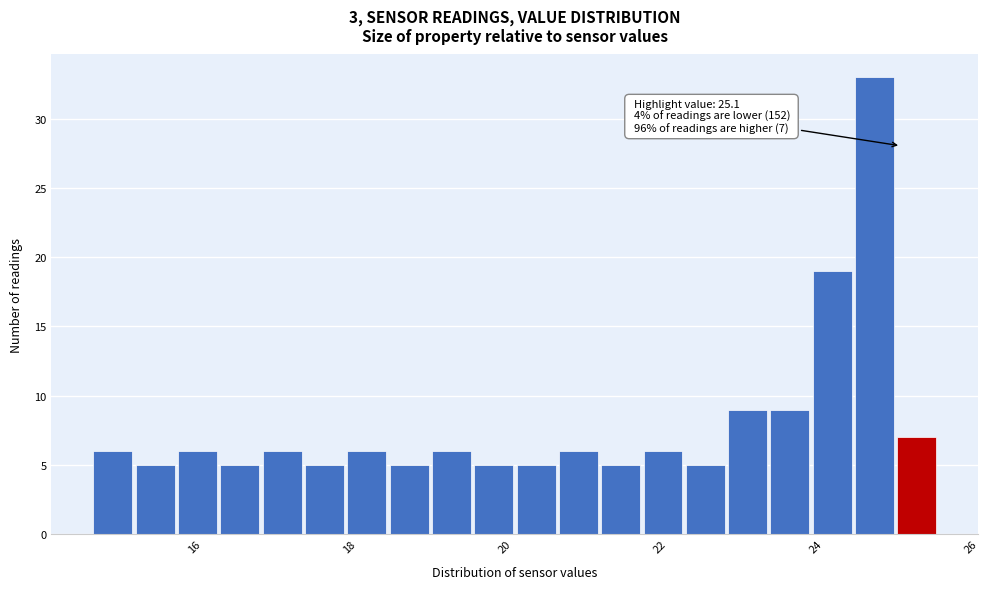

Read against the x-axis, roughly where is the centre of the tallest bar?

24.8